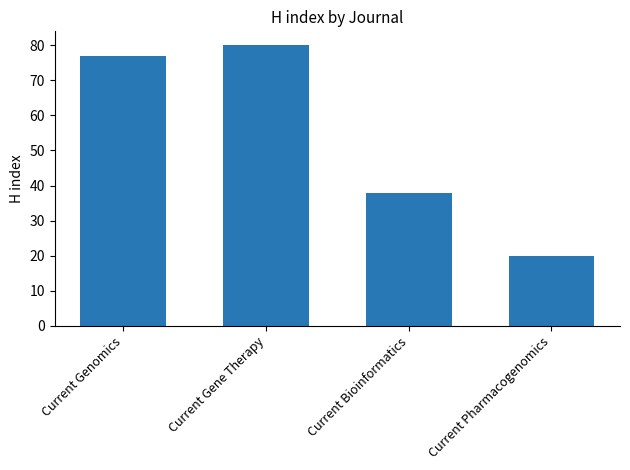

At which category does the chart reach its minimum across all series?

Current Pharmacogenomics